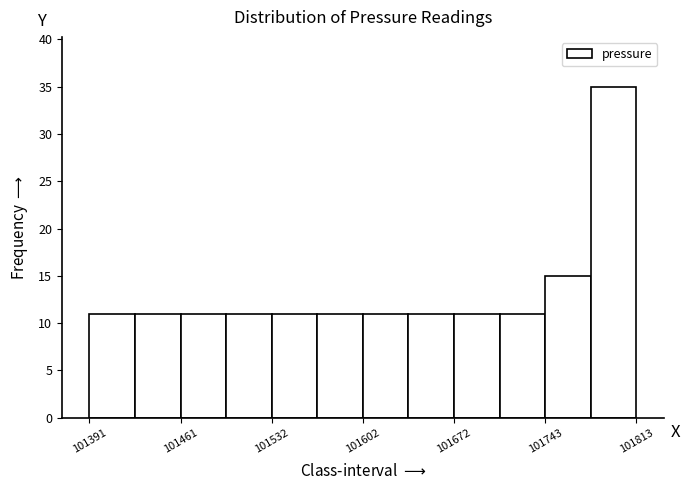

Around what value on the x-axis is the tallest bar? Give the approximate position of its centre, as read against the axis.

101800